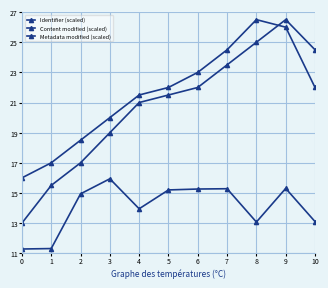

Is it true that Metadata modified (scaled) equals 26.0 at 9?

True